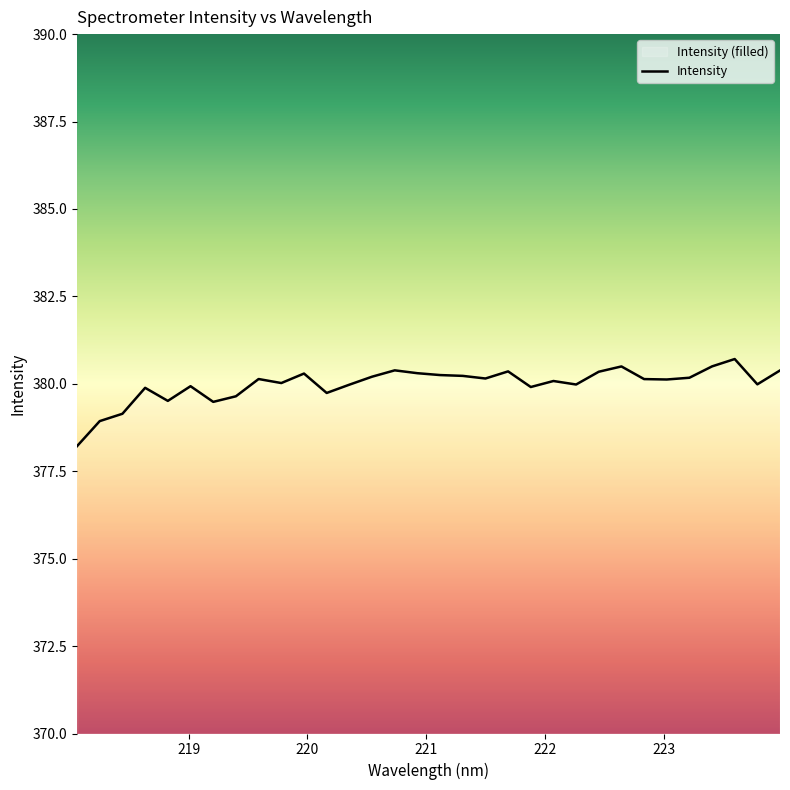

Reading left to right, extract all data points from this chart.

218.0596=378.2	218.2508=378.9	218.442=379.1	218.6332=379.9	218.8244=379.5	219.0156=379.9	219.2067=379.5	219.3979=379.6	219.589=380.1	219.7801=380.0	219.9712=380.3	220.1623=379.7	220.3533=380.0	220.5444=380.2	220.7354=380.4	220.9264=380.3	221.1174=380.2	221.3083=380.2	221.4993=380.2	221.6902=380.4	221.8812=379.9	222.0721=380.1	222.263=380.0	222.4538=380.3	222.6447=380.5	222.8355=380.1	223.0264=380.1	223.2172=380.2	223.408=380.5	223.5987=380.7	223.7895=380.0	223.9802=380.4